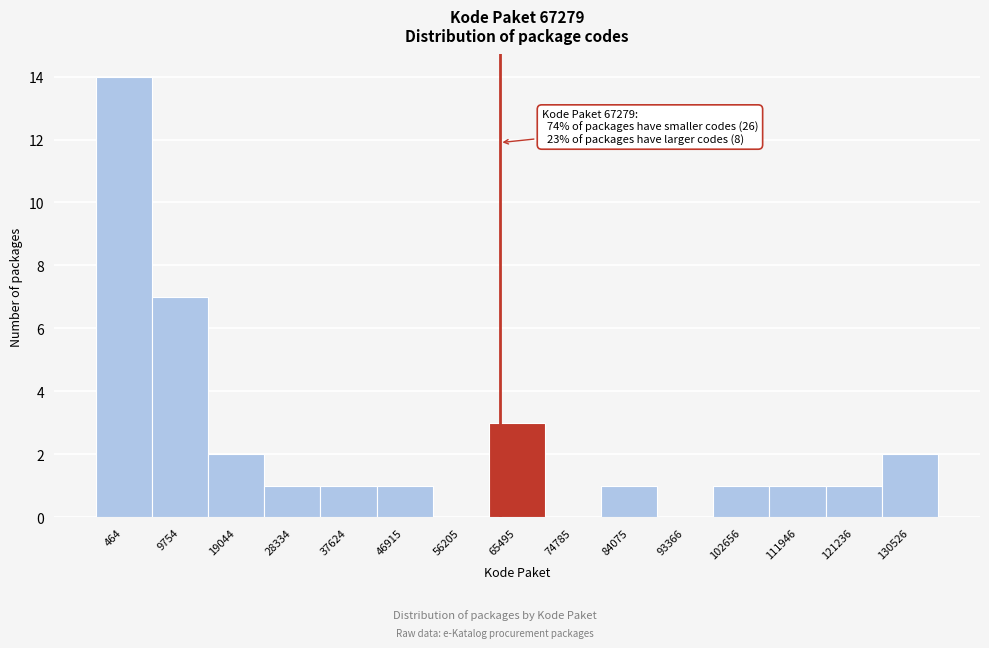

Reading left to right, transcribe all the data shown in this chart.

464=14	9754=7	19044=2	28334=1	37624=1	46915=1	56205=0	65495=3	74785=0	84075=1	93366=0	102656=1	111946=1	121236=1	130526=2